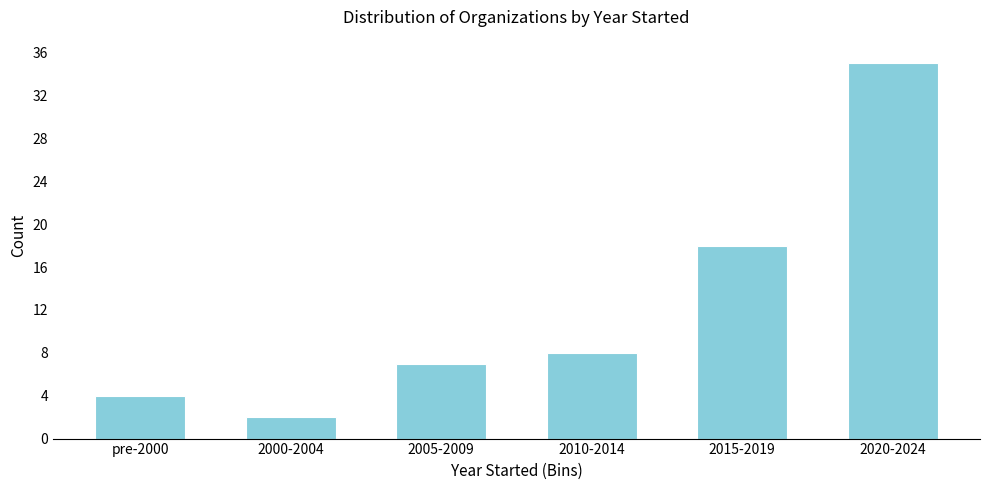

Reading right to left, extract all data points from this chart.

35	18	8	7	2	4